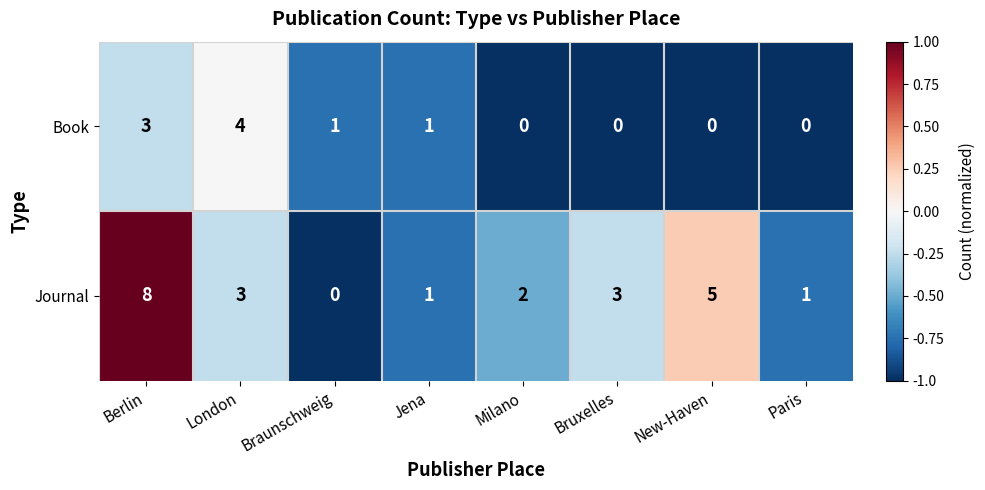

What is the total value across all series at Bruxelles?

3